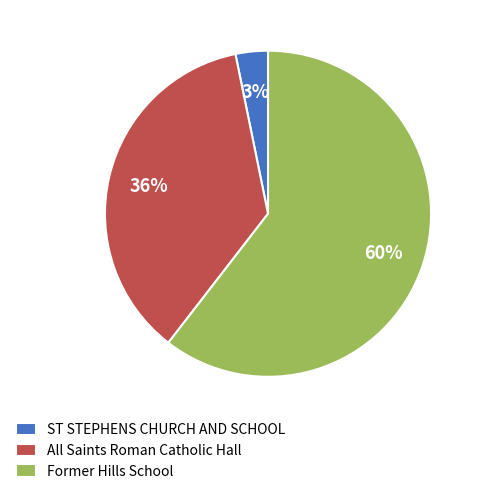

Approximately how many times larger is the value at ST STEPHENS CHURCH AND SCHOOL compared to All Saints Roman Catholic Hall?

0.1